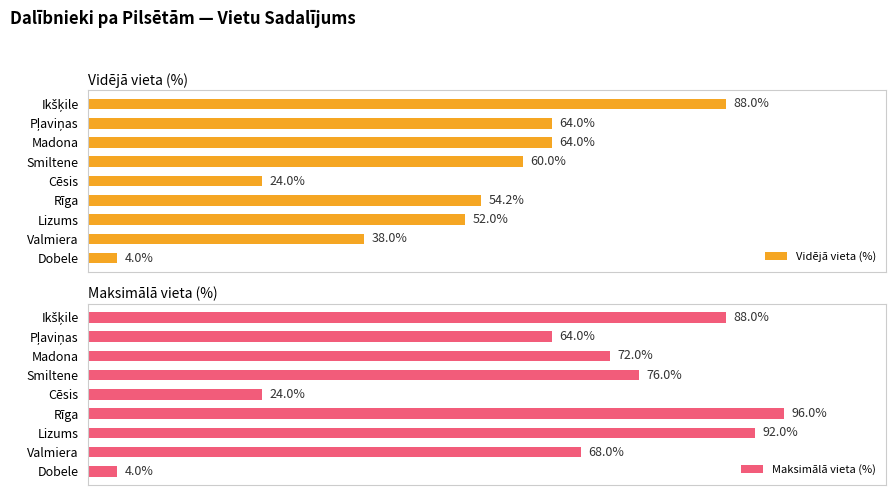

Where is Vidējā vieta (%) nearest to the value 46?

Lizums